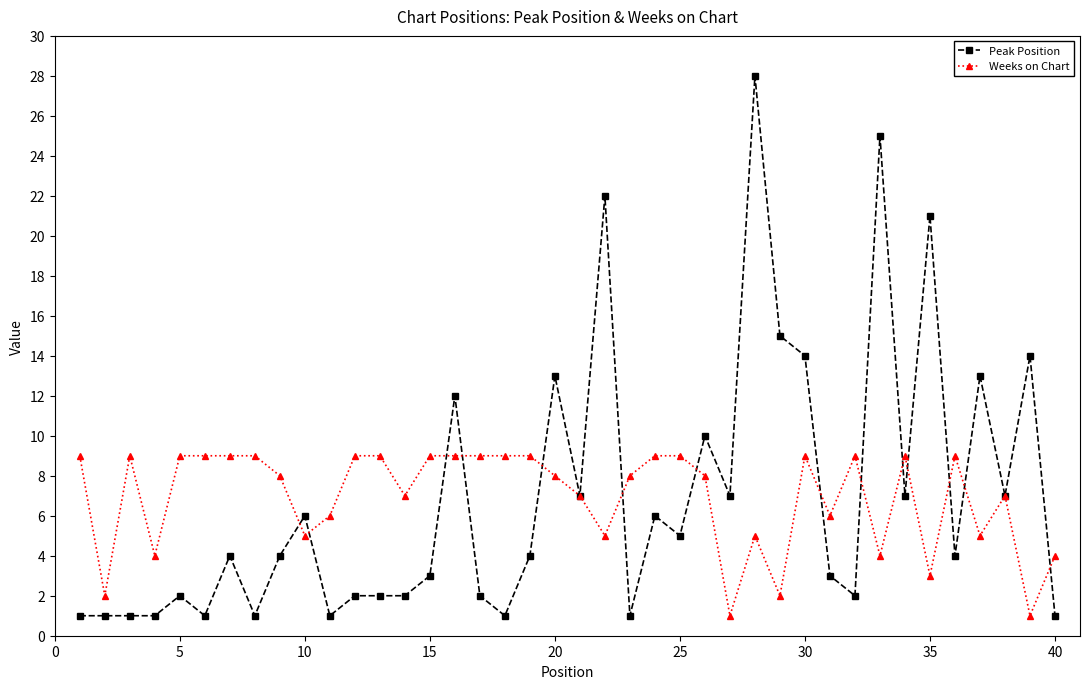

What is the greatest value displayed?

28